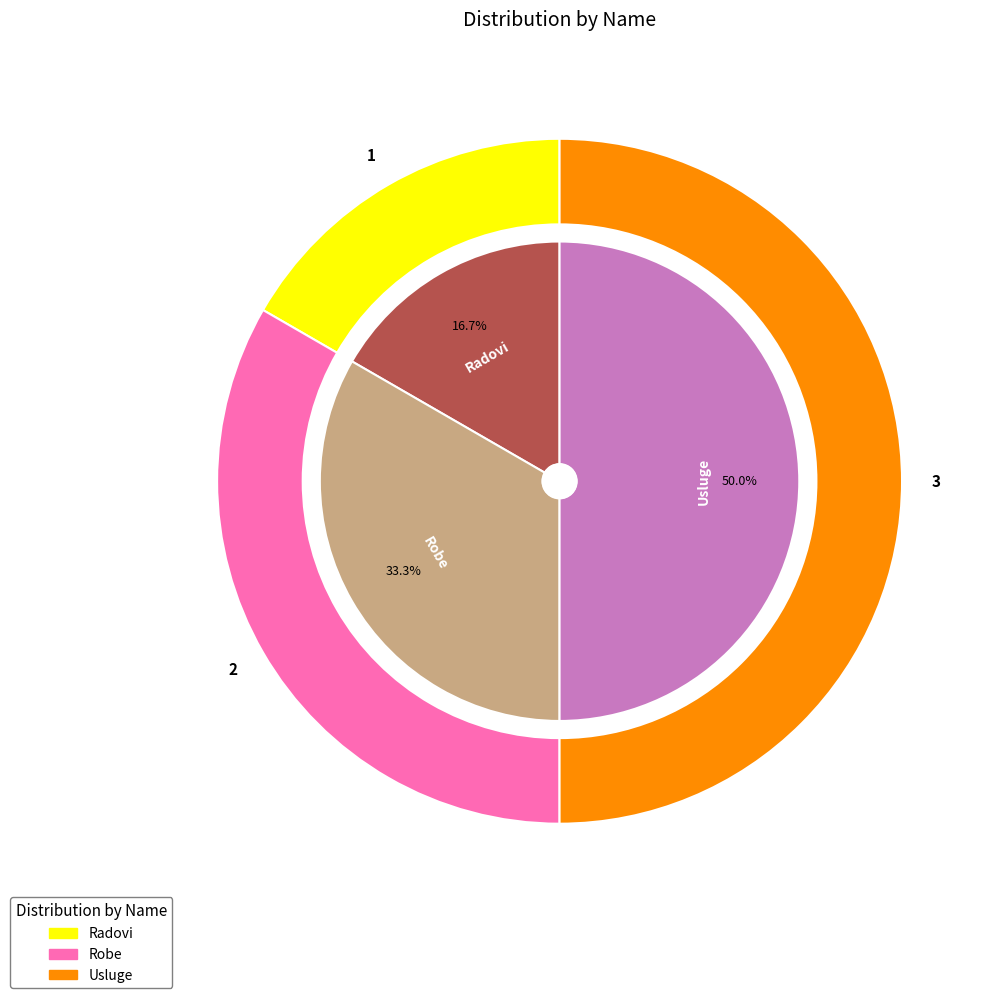

Between Usluge and Robe, which is larger?

Usluge